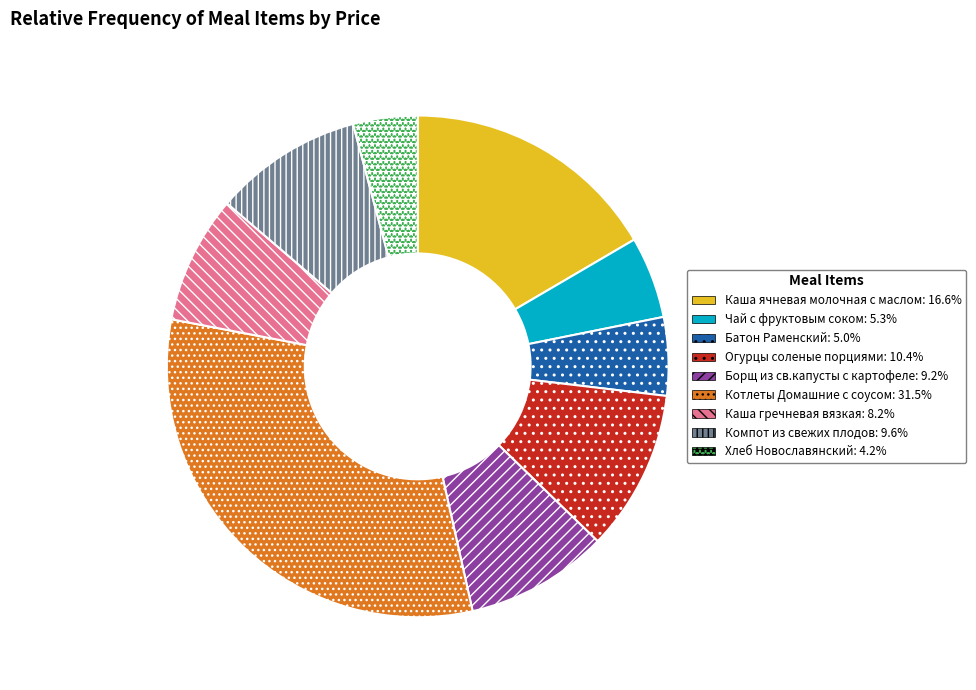

Is there a majority slice in this chart?

No